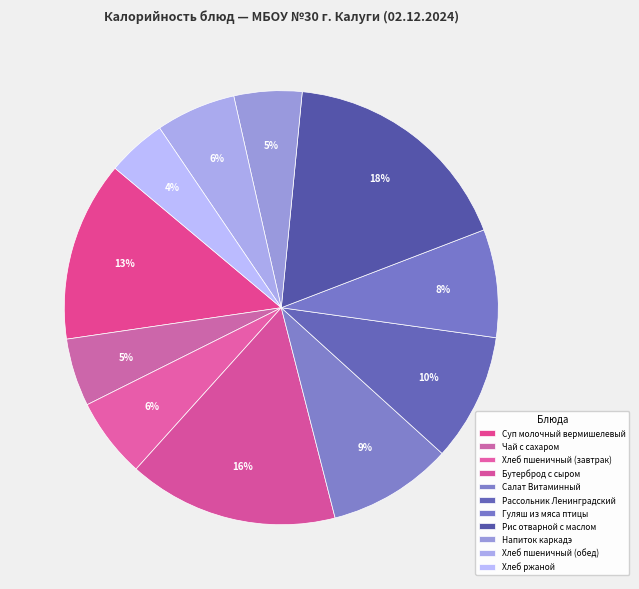

The Хлеб пшеничный (обед) slice represents 6% of the pie. True or false?

True